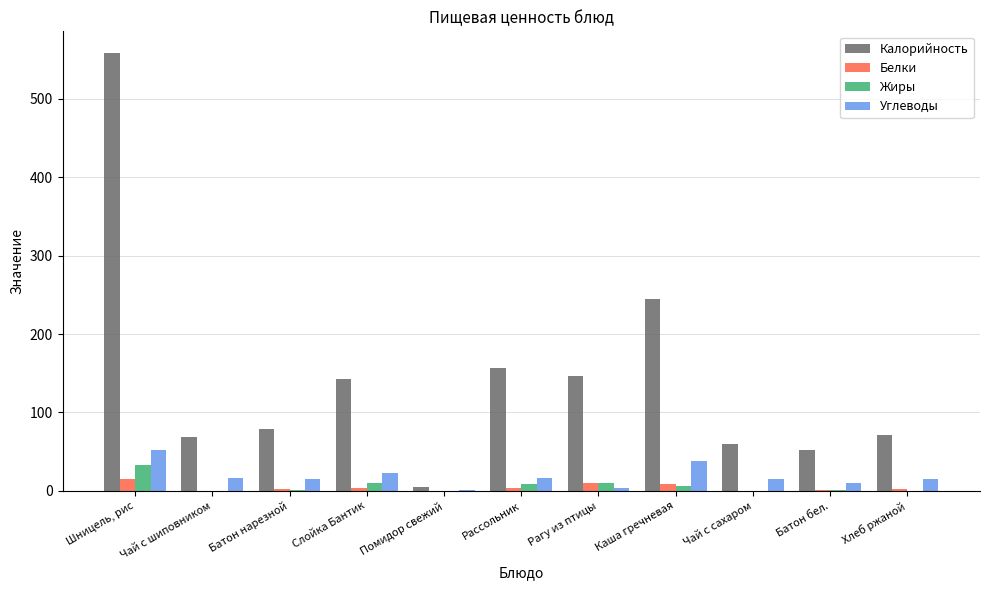

The value of Калорийность at Батон бел. is 52.0. True or false?

True